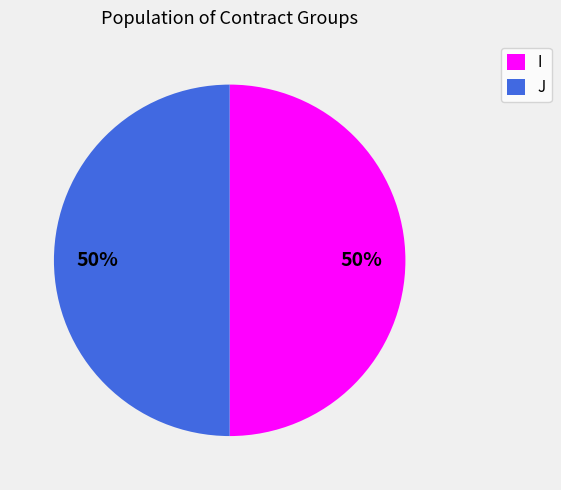

Is the sum of I and J greater than half?

Yes